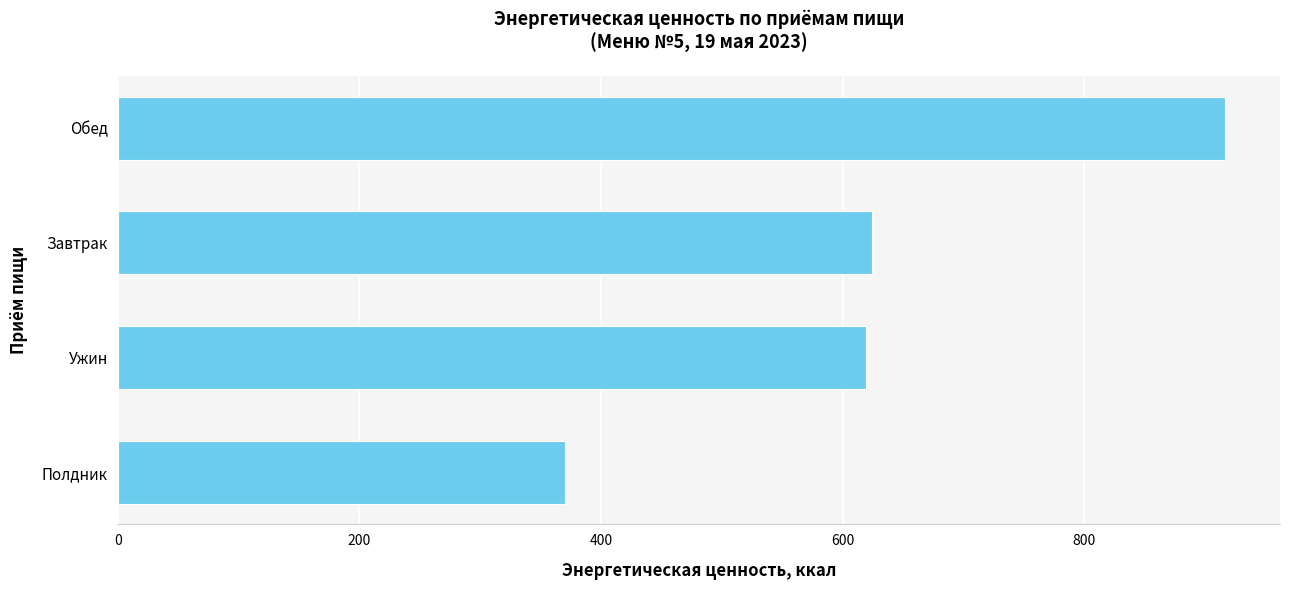

What is the sum of all values?

2529.9